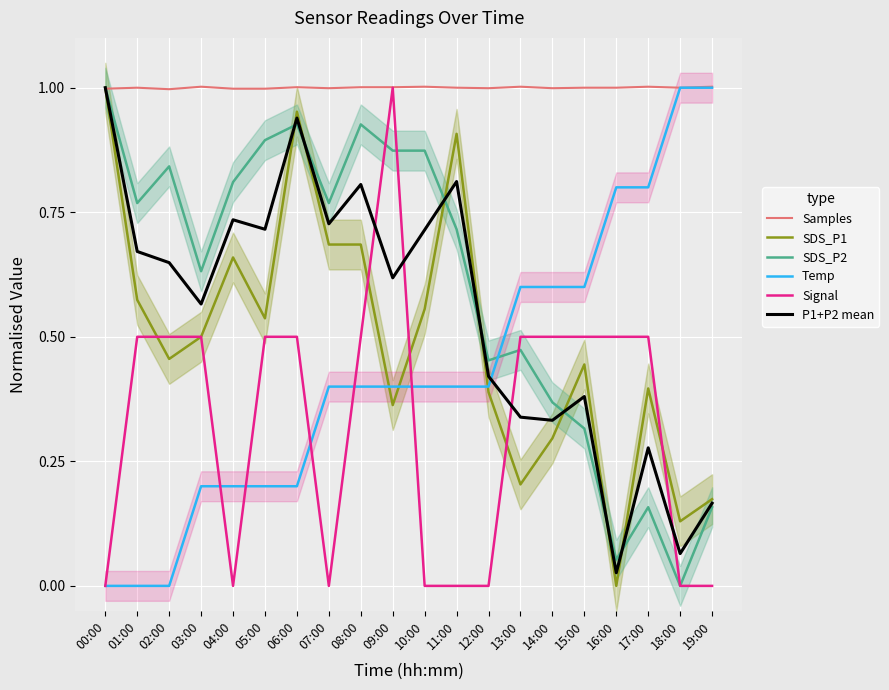

Which has a higher value, 06:00 or 07:00?

06:00